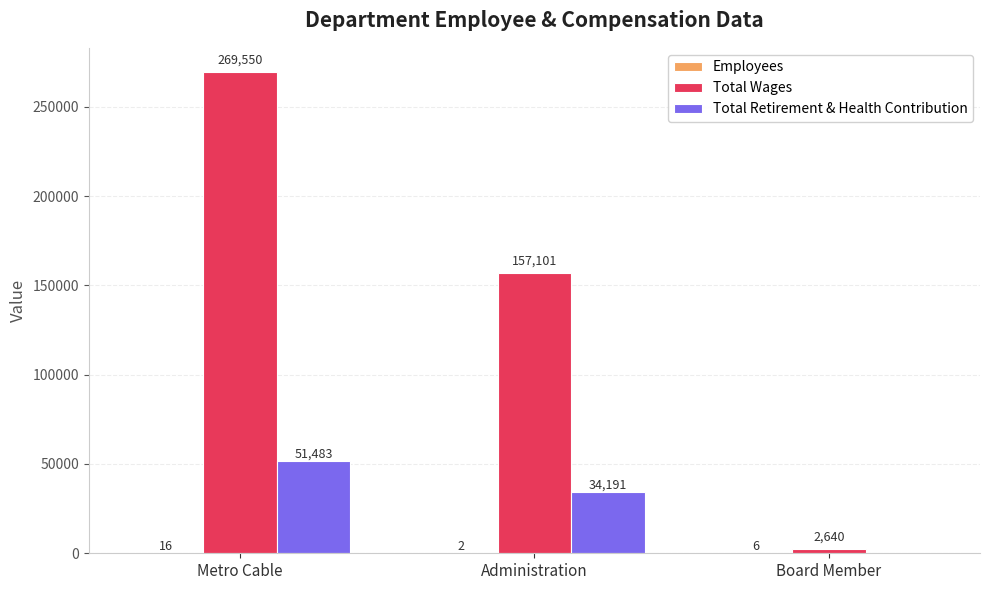

The value of Total Retirement & Health Contribution at Administration is 34191. True or false?

True